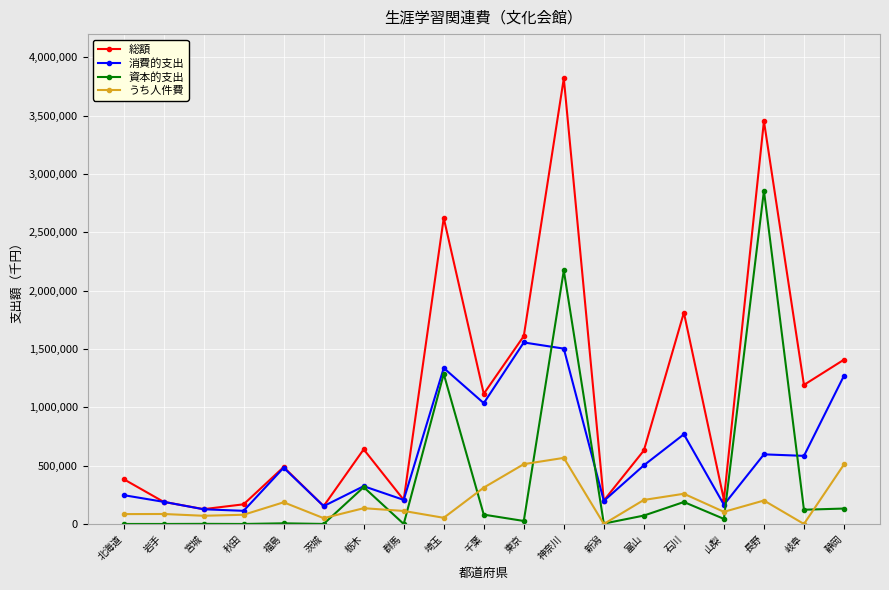

Which series has the largest total across all categories?

総額